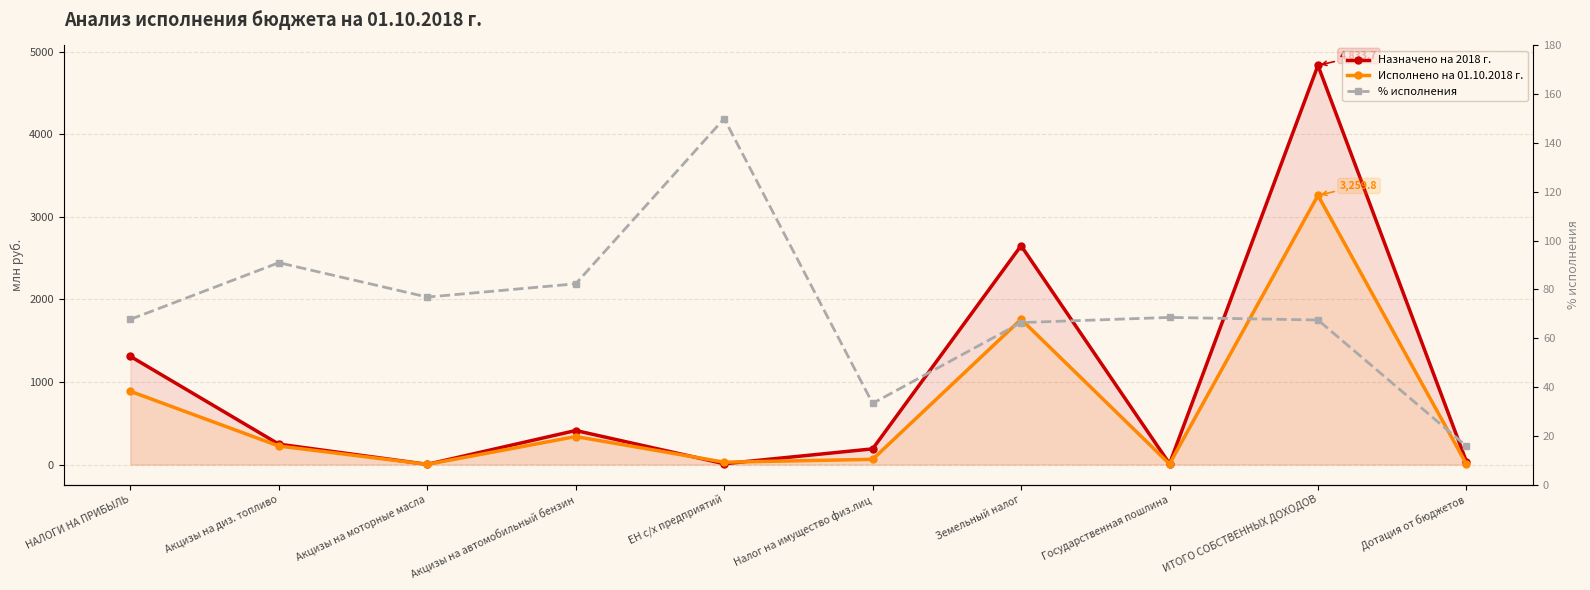

What position from the right is Дотация от бюджетов?

1